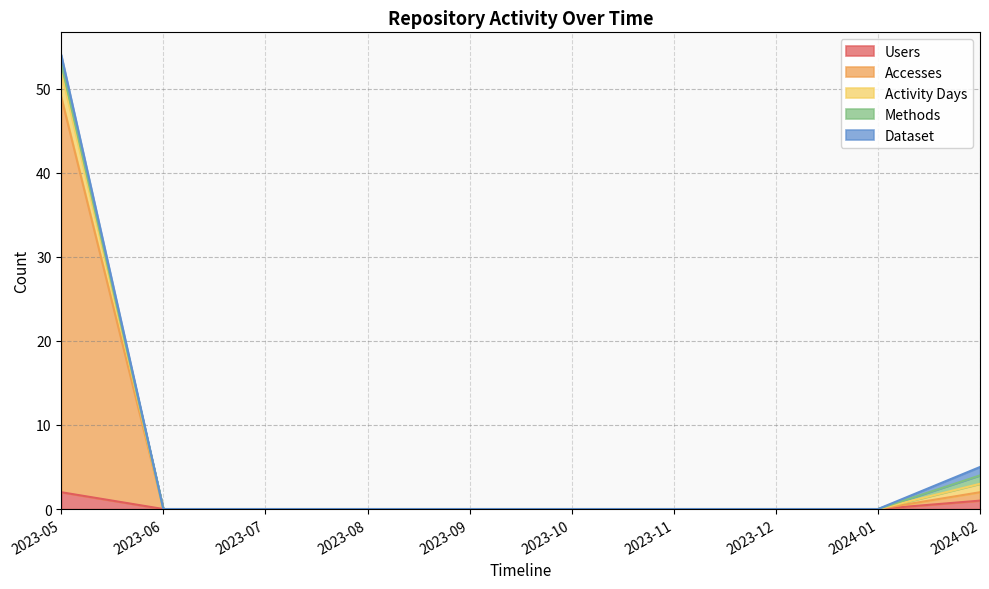

Is it true that Activity Days equals -2 at 2024-01?

False